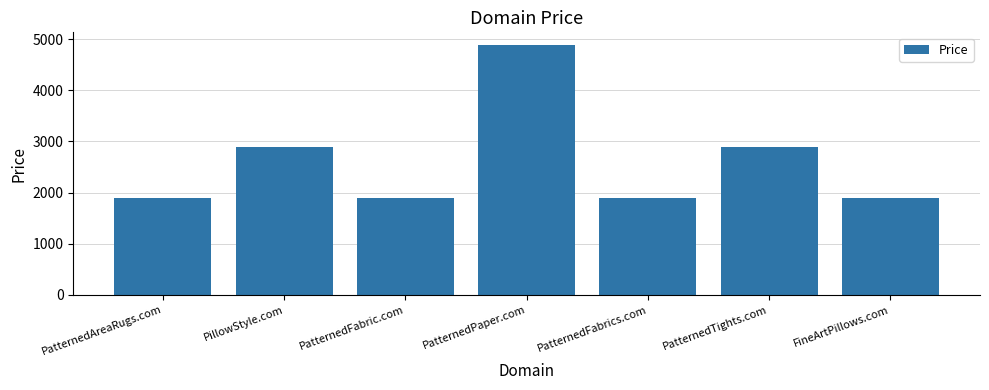

What is the maximum value shown in the chart?

4888